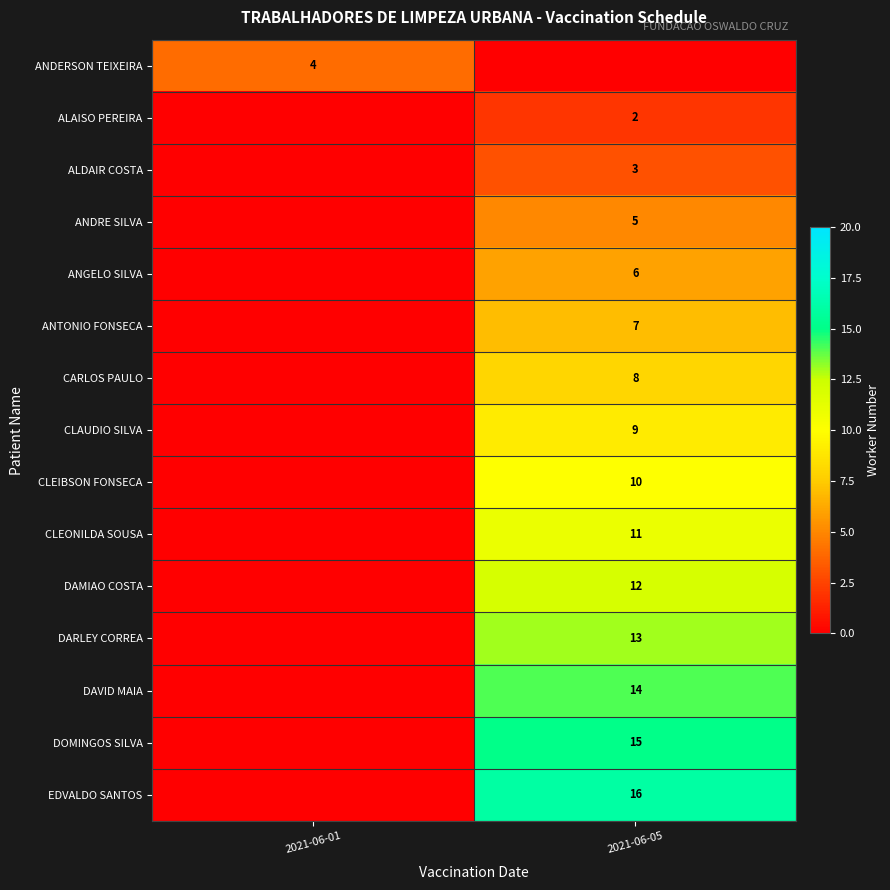

Is it true that row_2 equals 5 at 2021-06-05?

False